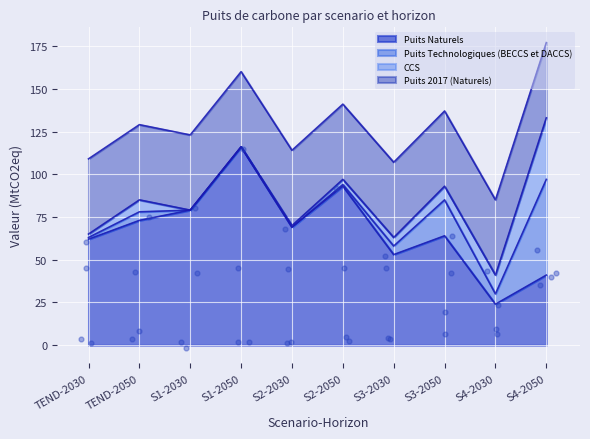

True or false: Puits Naturels has a value of 53 at S3-2030.

True